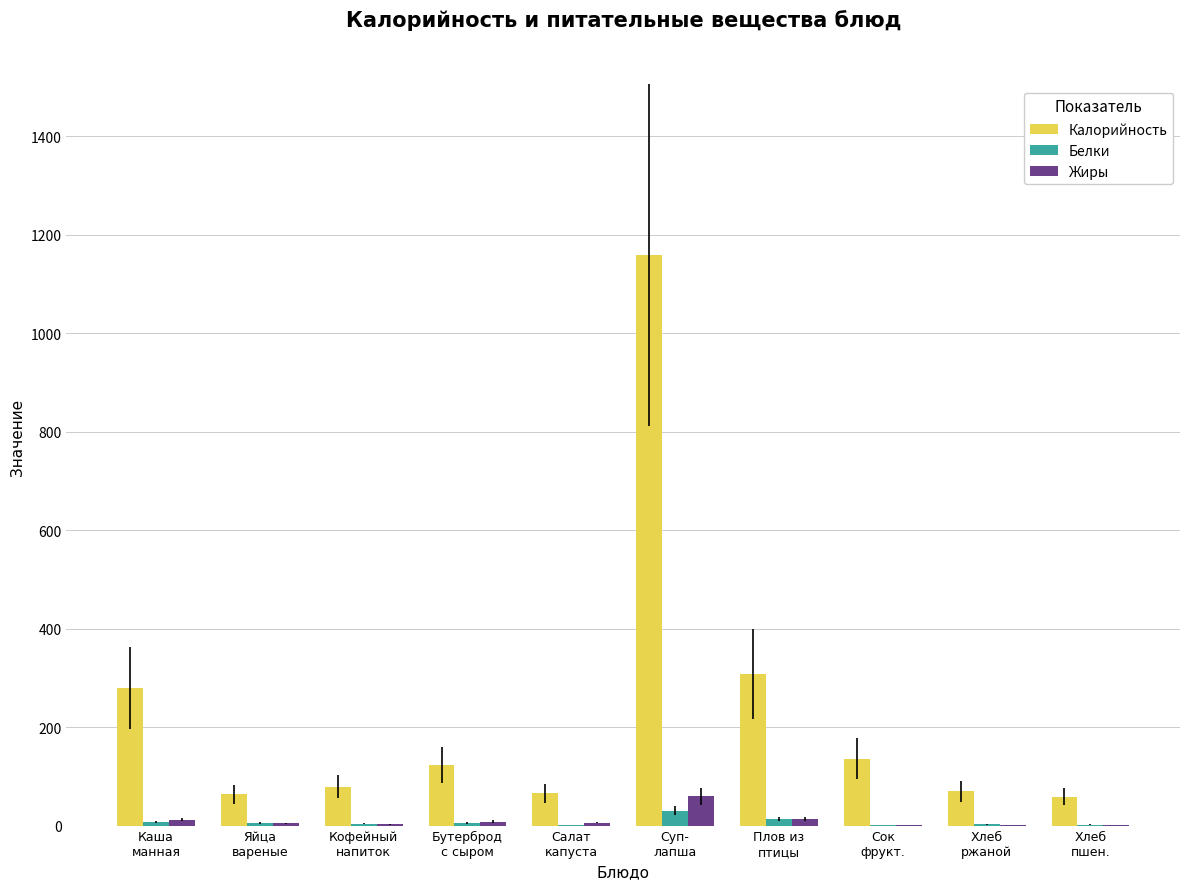

What is the greatest value displayed?

1158.6